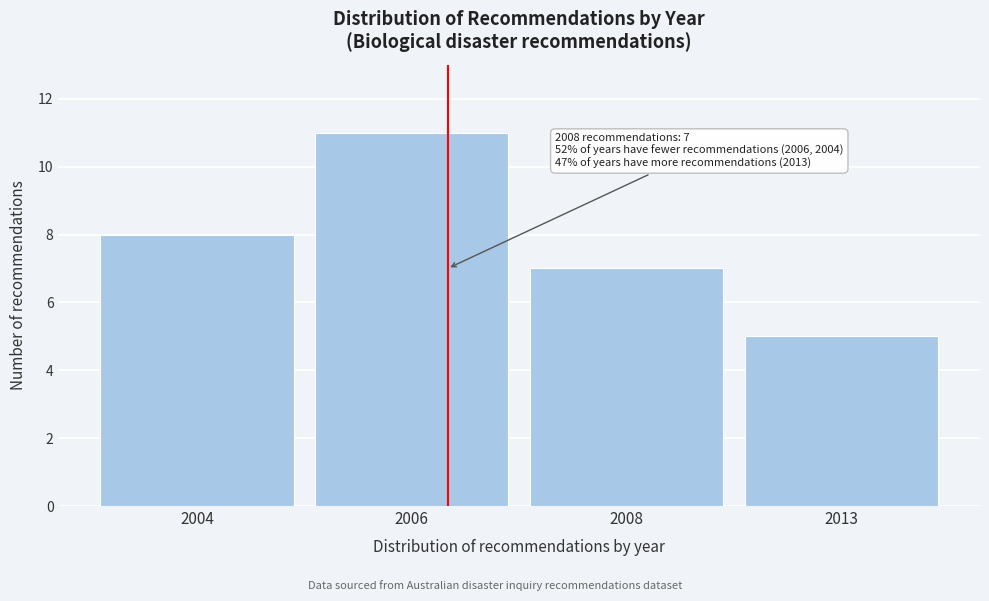

Reading left to right, list all the values displayed in this chart.

2004=8	2006=11	2008=7	2013=5